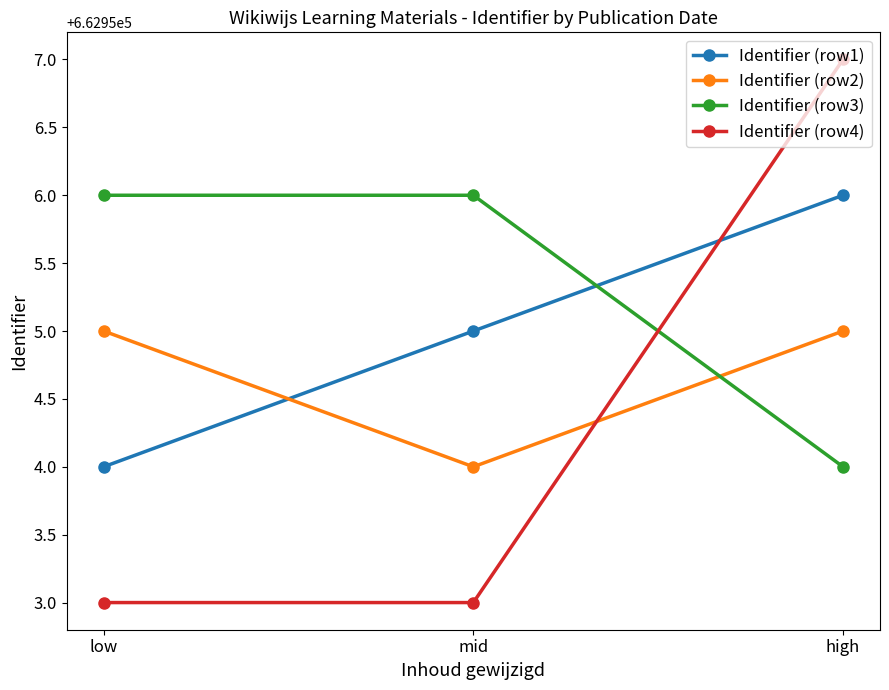

Which label corresponds to the largest value in the chart?

high